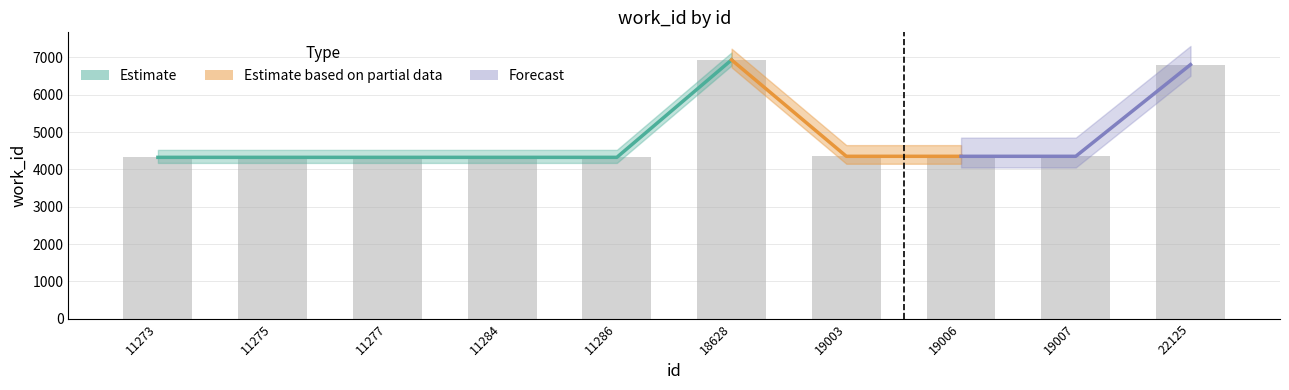

Reading right to left, what are all the values shown in this chart?

22125=6808	19007=4351	19006=4351	19003=4351	18628=6935	11286=4323	11284=4323	11277=4323	11275=4323	11273=4323